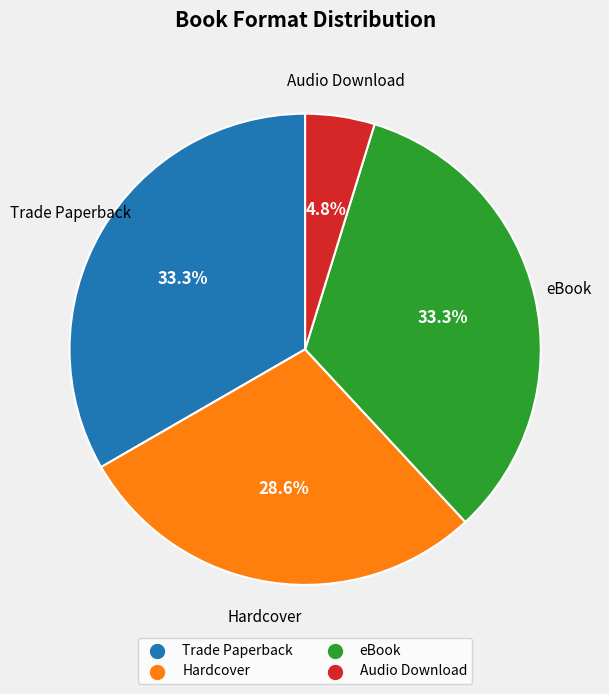

Is Hardcover the majority of the pie?

No